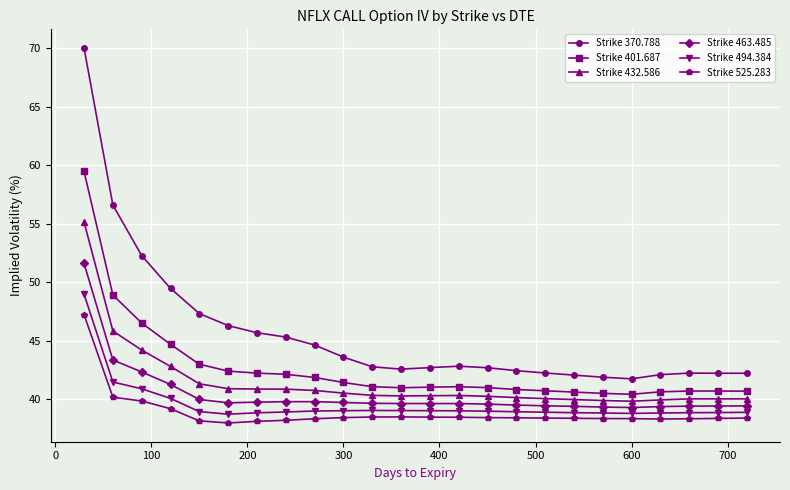

Count the number of data series in this chart.

6